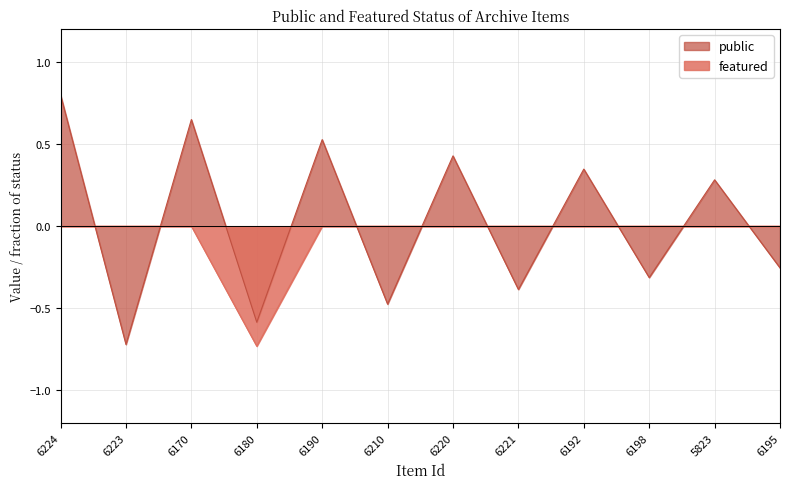

True or false: the data has more than 1 interior local peaks.

False